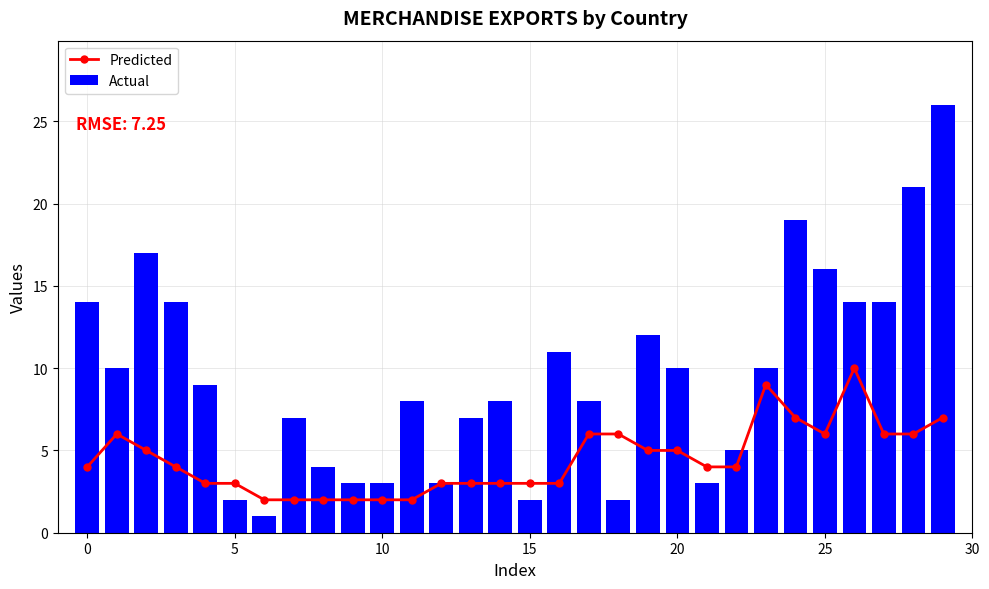

How many series are shown in this chart?

2